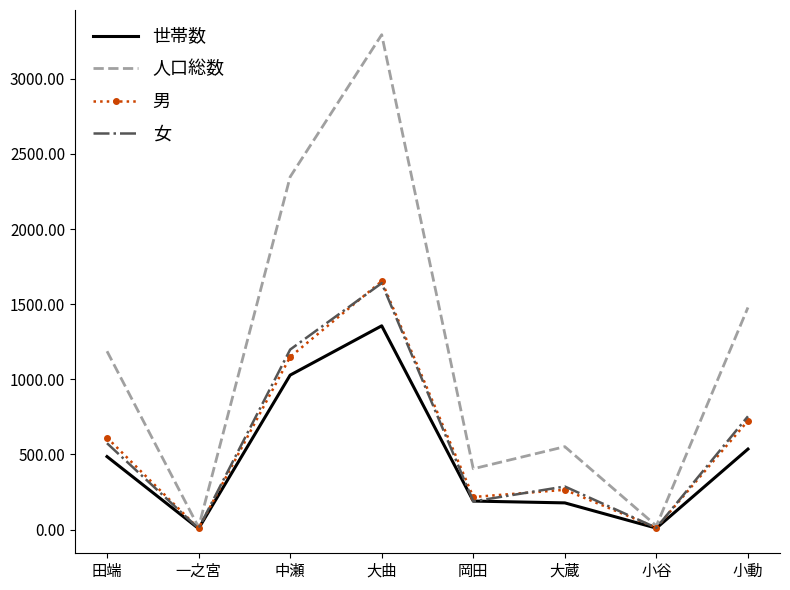

At which category does 人口総数 reach its first local peak?

大曲